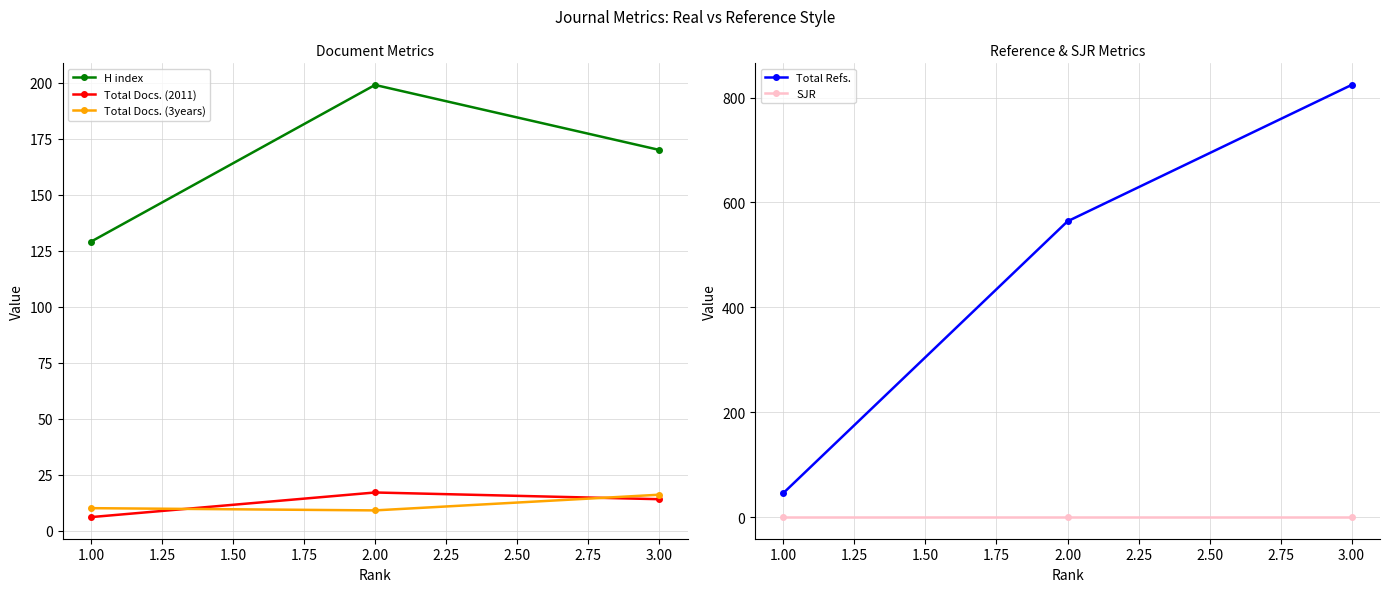

What is the sum of the Total Refs. values at 2.00 and 1.00?

610